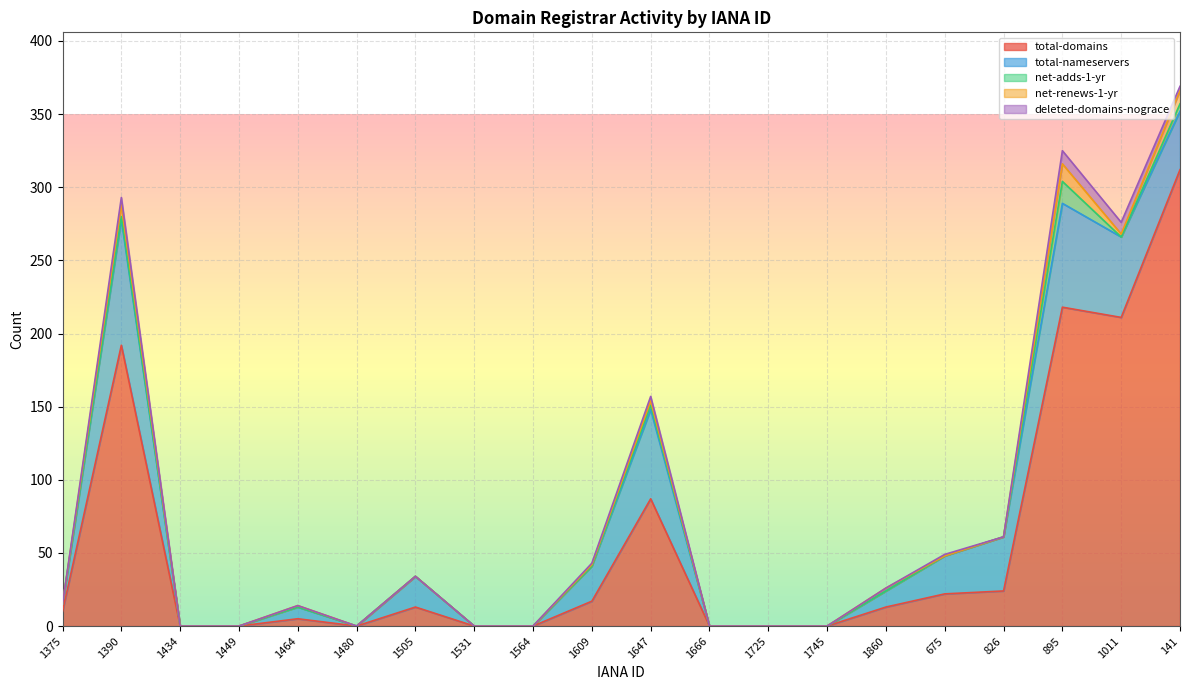

What are all the series names shown in the legend?

total-domains, total-nameservers, net-adds-1-yr, net-renews-1-yr, deleted-domains-nograce